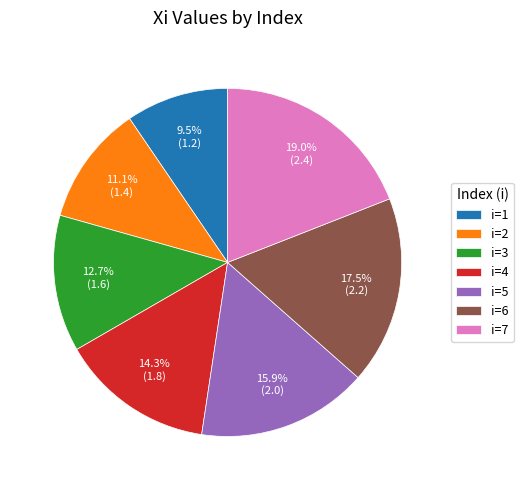

Count the number of slices in the pie.

7